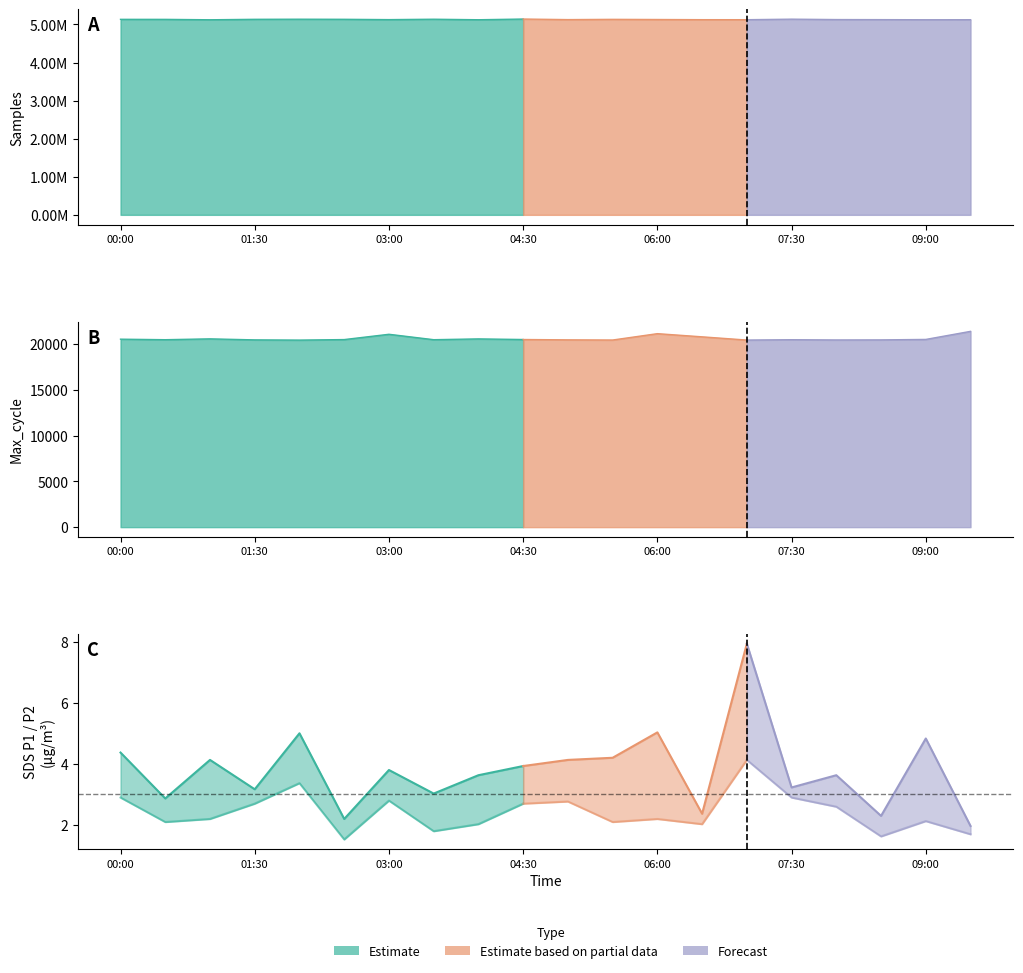

List the labels in order of SDS_P1 value, smallest first.

09:30, 02:30, 08:30, 06:30, 00:30, 03:30, 01:30, 07:30, 04:00, 08:00, 03:00, 04:30, 01:00, 05:00, 05:30, 00:00, 09:00, 02:00, 06:00, 07:00